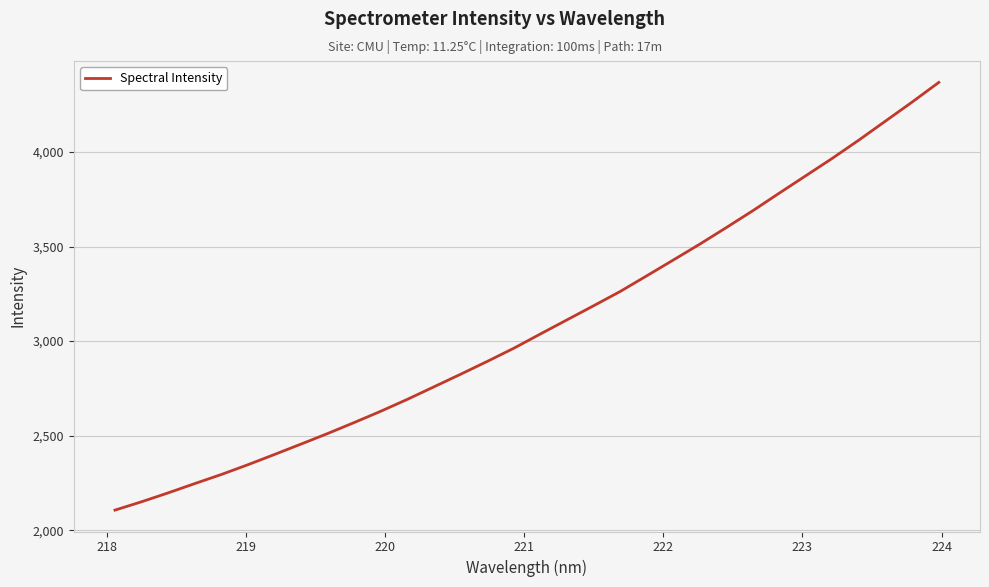

What is the difference between the maximum and minimum values?

2260.9